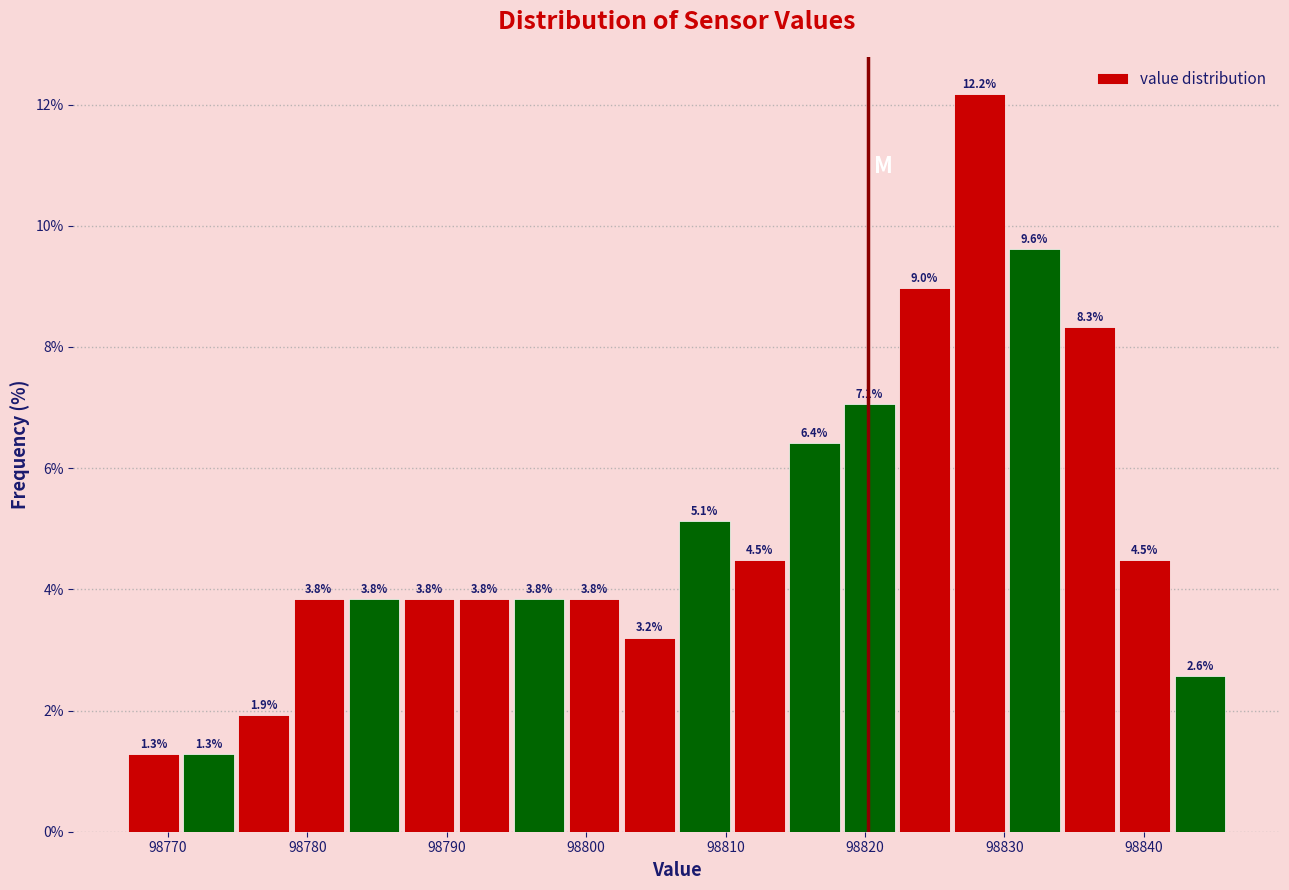

Read against the x-axis, roughly where is the centre of the tallest bar?

98828